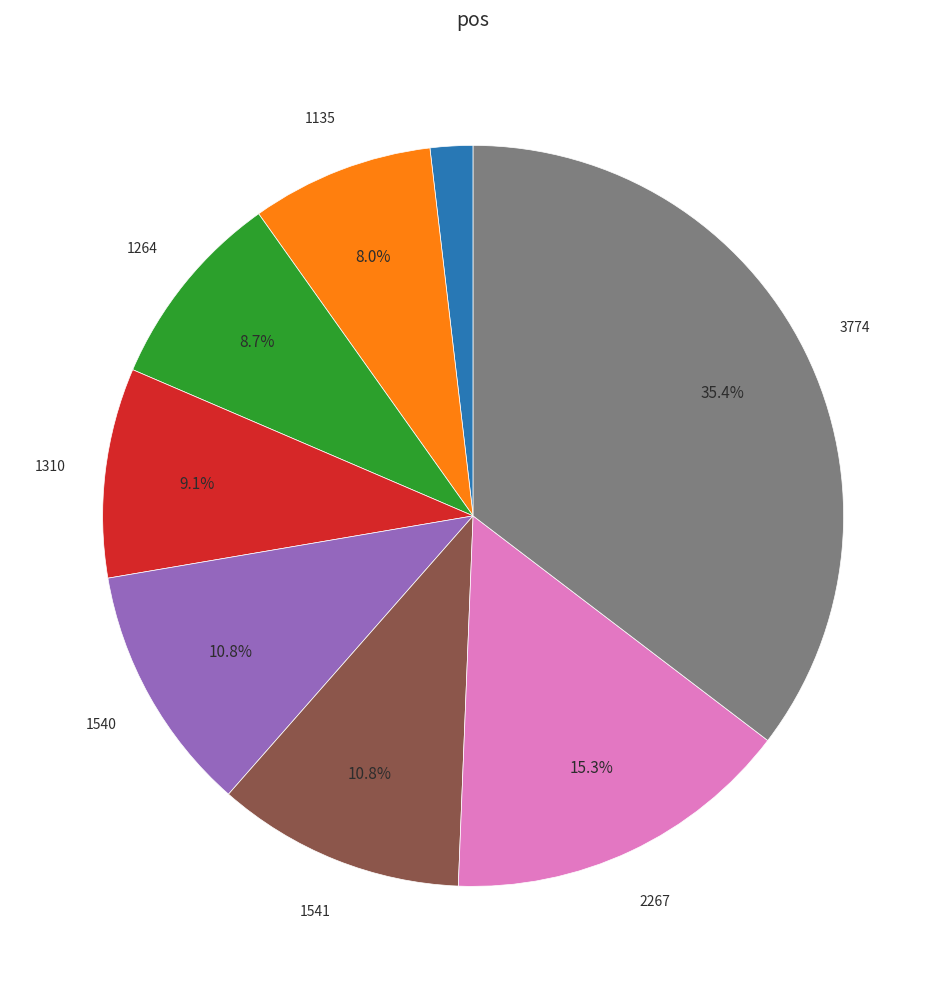

Is there any slice that represents more than half of the pie?

No